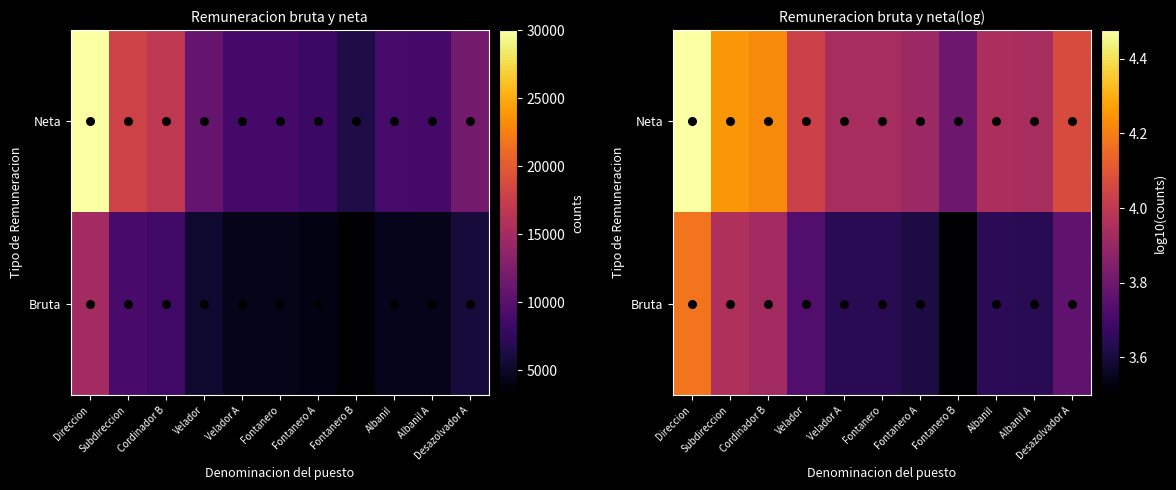

Is it true that Bruta equals 3.6 at Albanil?

True